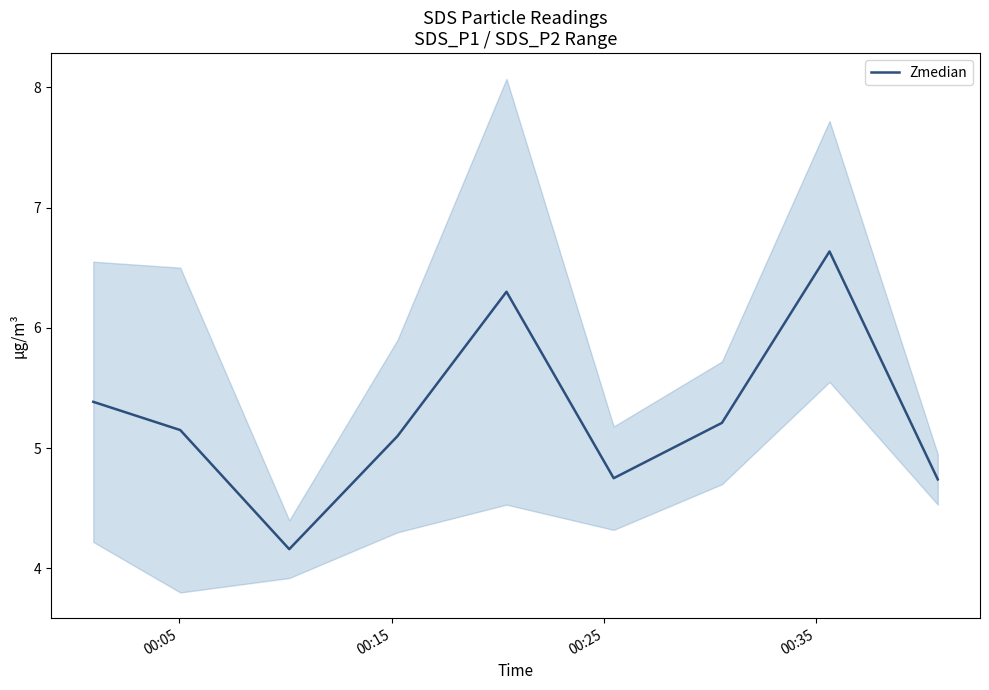

Count the number of data series in this chart.

1